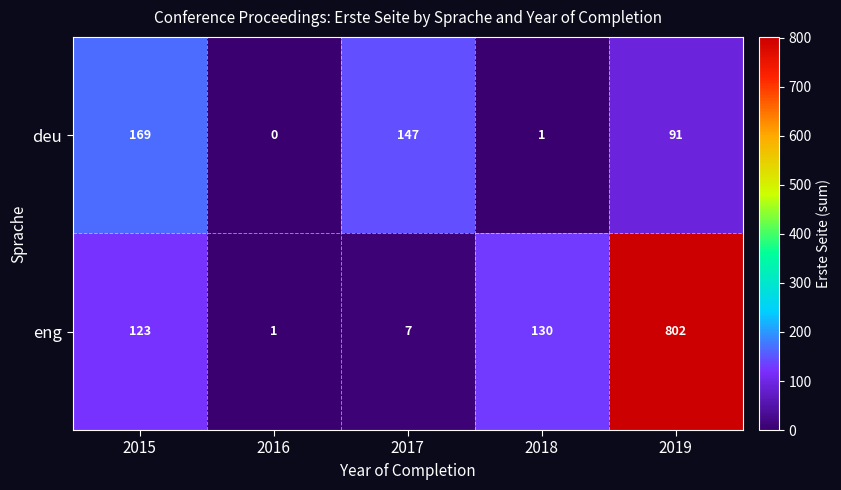

What is the sum of all deu values?

408